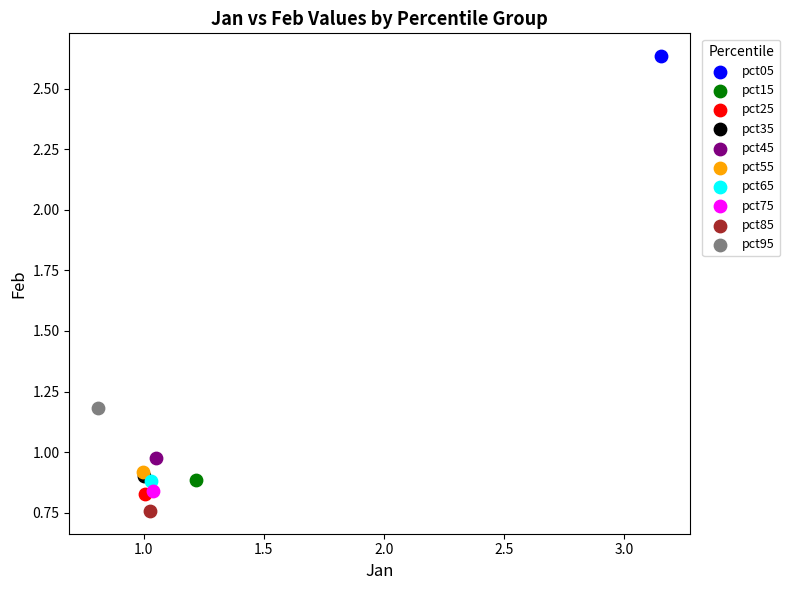

What are all the series names shown in the legend?

pct05, pct15, pct25, pct35, pct45, pct55, pct65, pct75, pct85, pct95